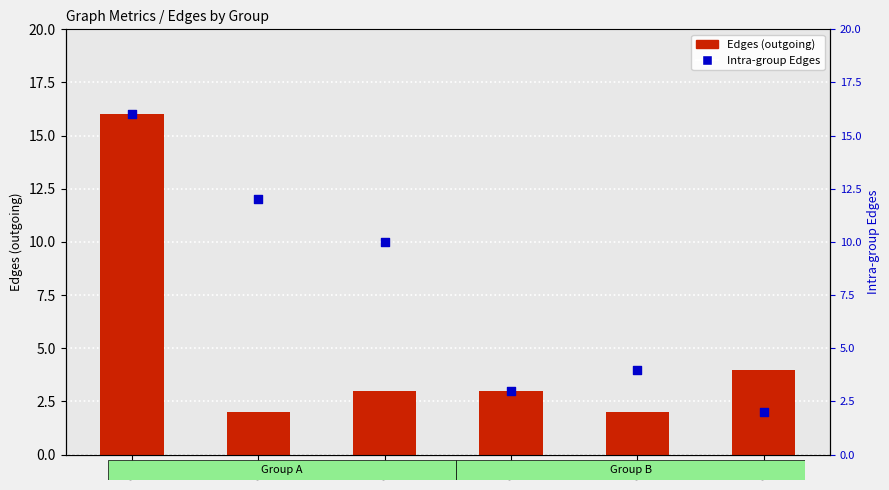

Is the value of Intra-group Edges at G3 greater than the value of Edges (outgoing) at G1?

No